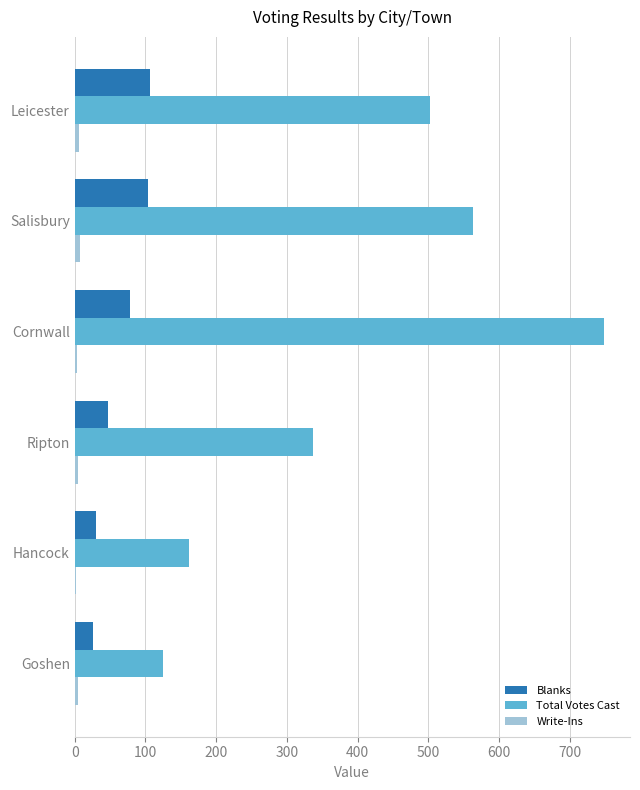

Which series has the largest total across all categories?

Total Votes Cast